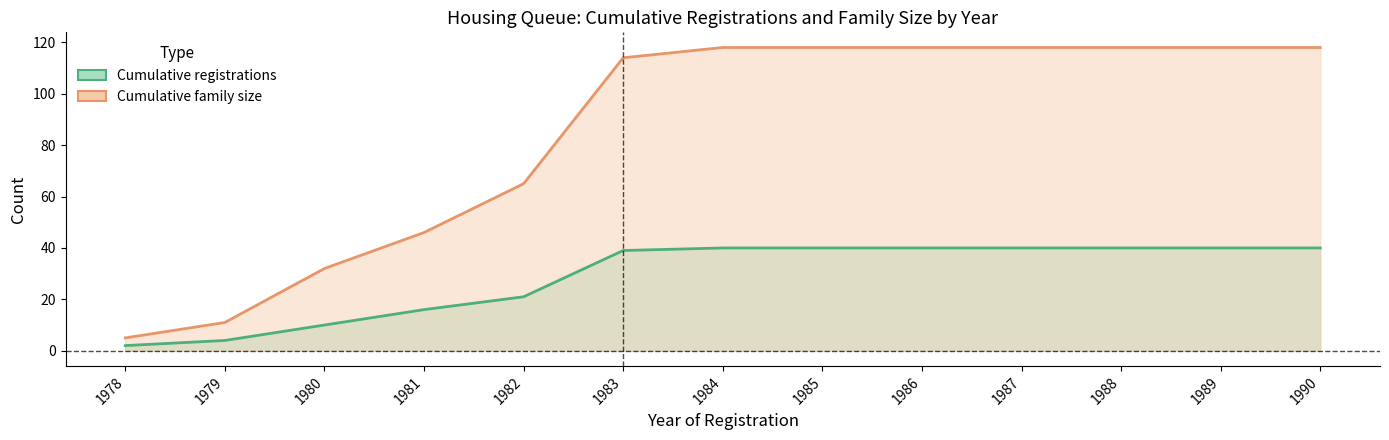

True or false: Cumulative registrations and Cumulative family size cross at least once.

False